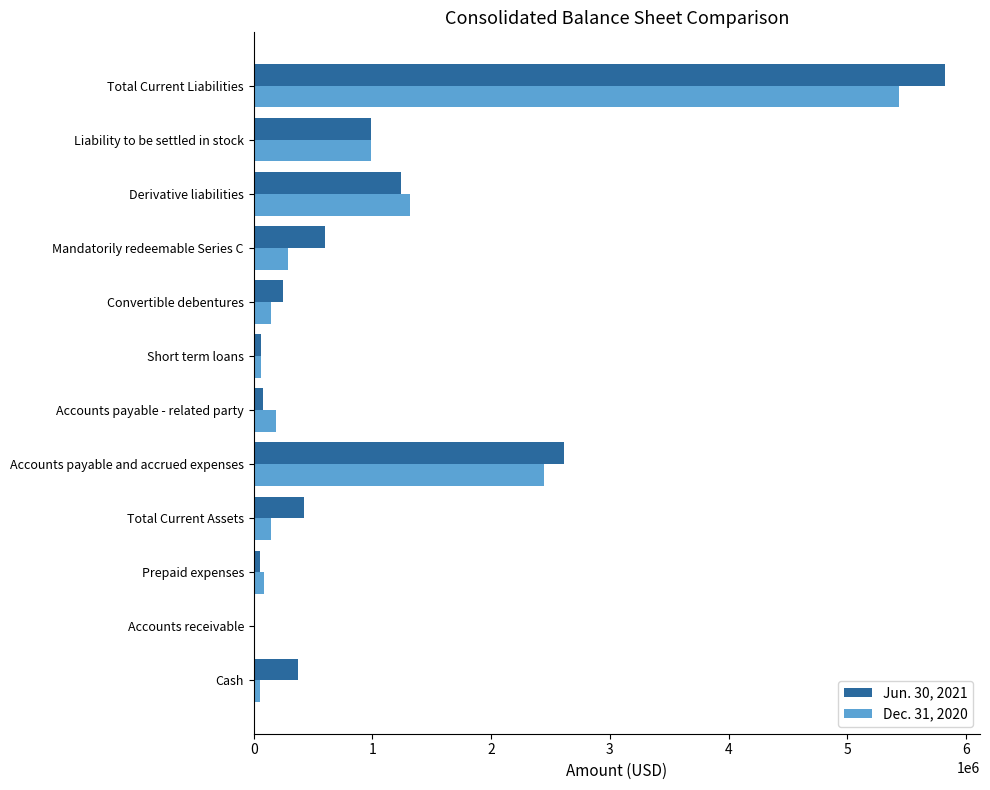

Which series has the largest total across all categories?

Jun. 30, 2021